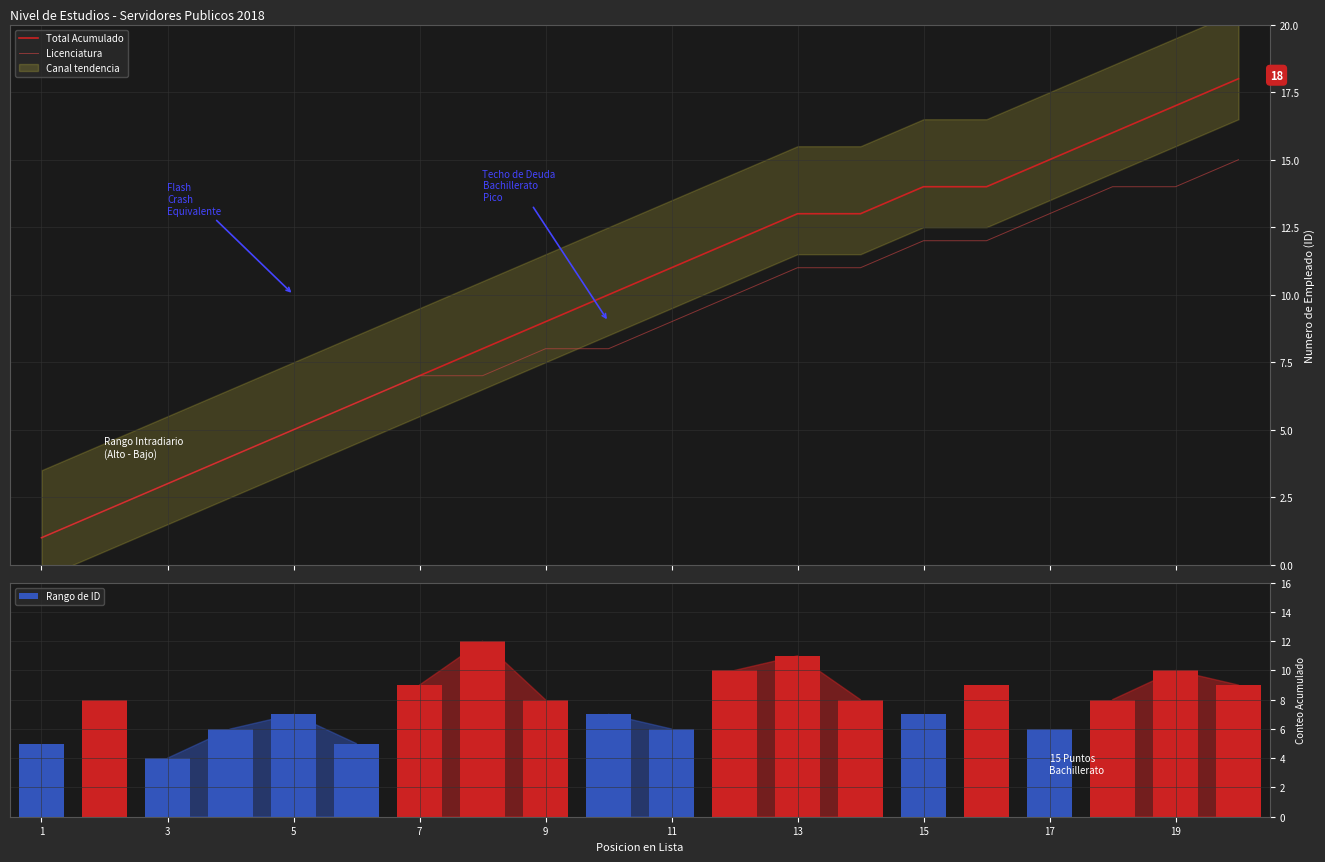

What is the difference between the second highest and minimum values in the Rango de ID series?

7